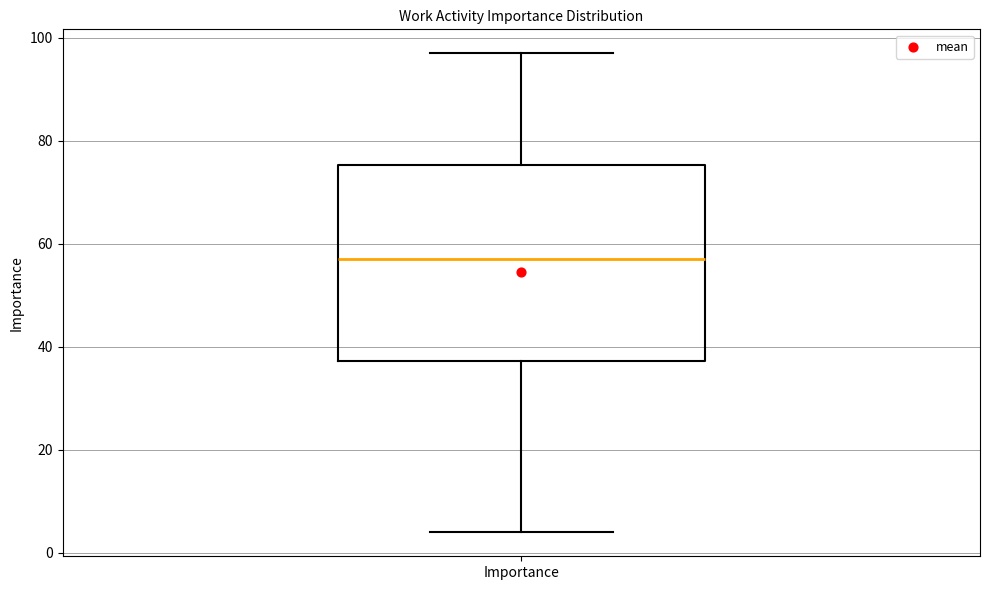

Read this box plot against the y-axis: the position of the median line, the range covered by the box, and the ends of both whiskers. The values are not printed on the chart, so give them approximately, as read against the axis.

median 58, box 38 to 76, whiskers 4 to 98